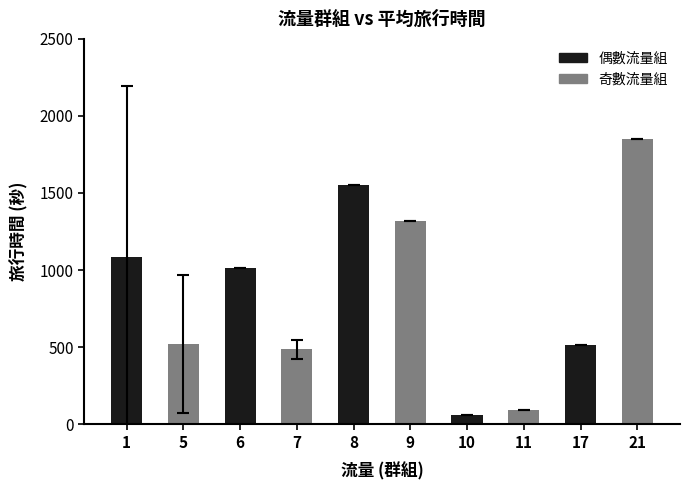

True or false: the data shows 1085.1 at 1.

True